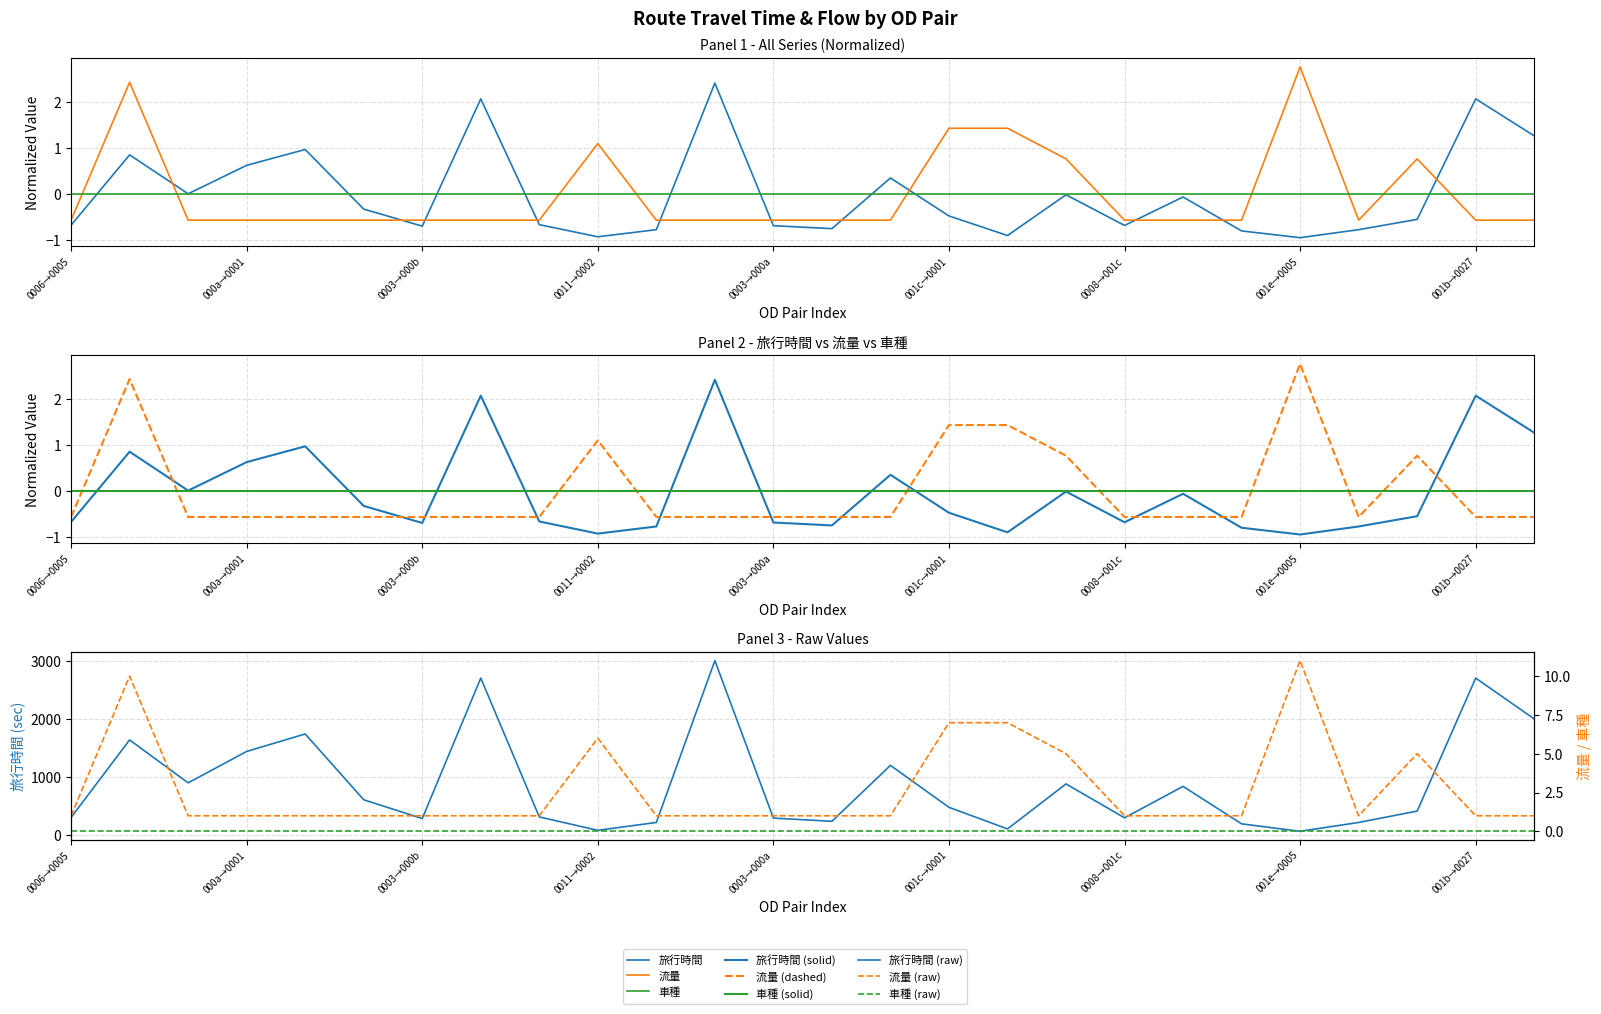

How many values in 旅行時間 are below zero?

17